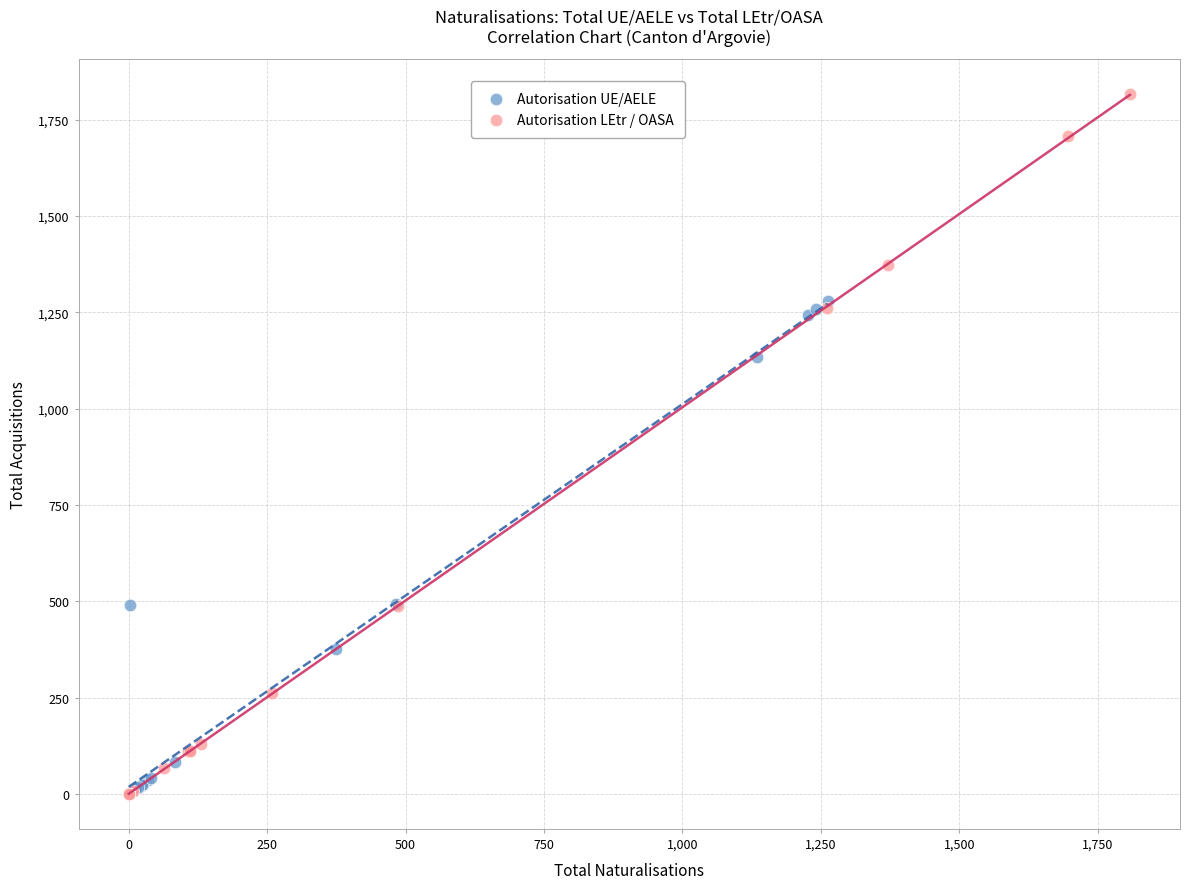

Which series reaches the maximum Y coordinate?

Autorisation LEtr / OASA